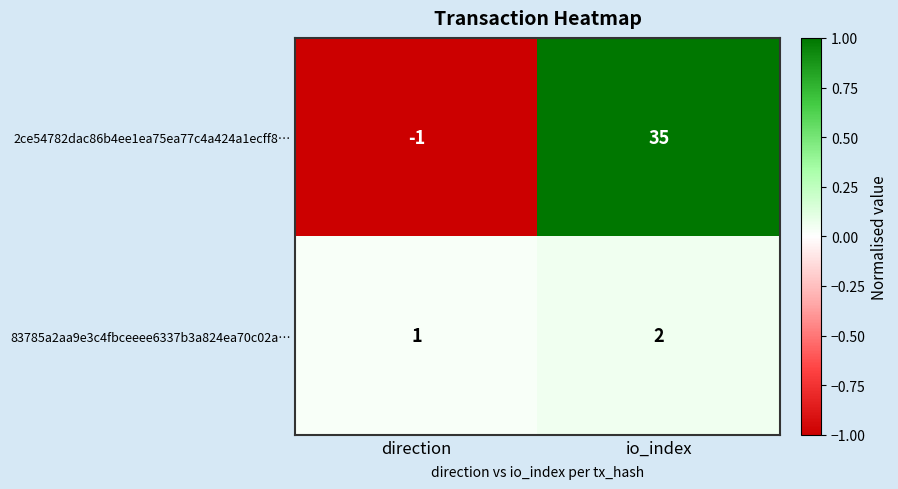

What is the total value across all series at io_index?

37